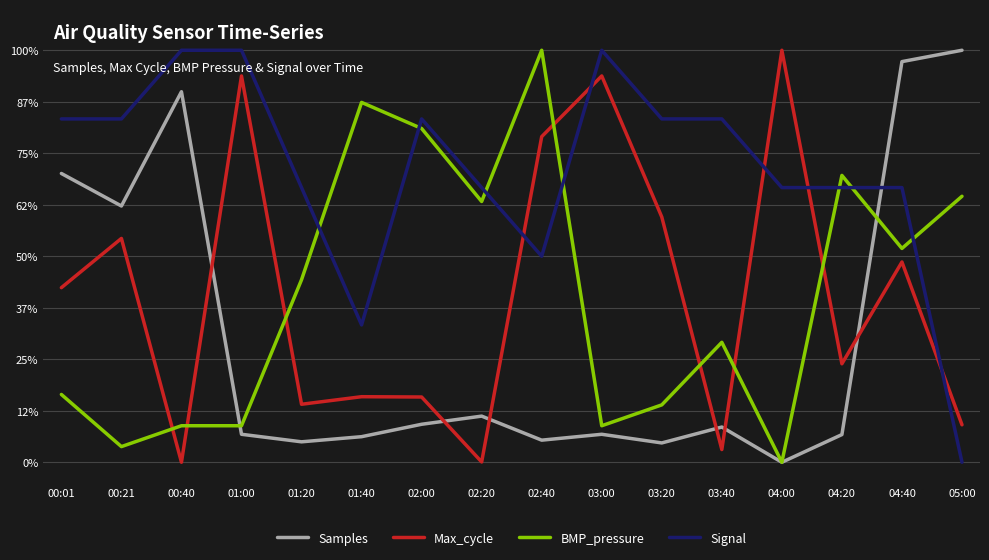

What are all the series names shown in the legend?

Samples, Max_cycle, BMP_pressure, Signal